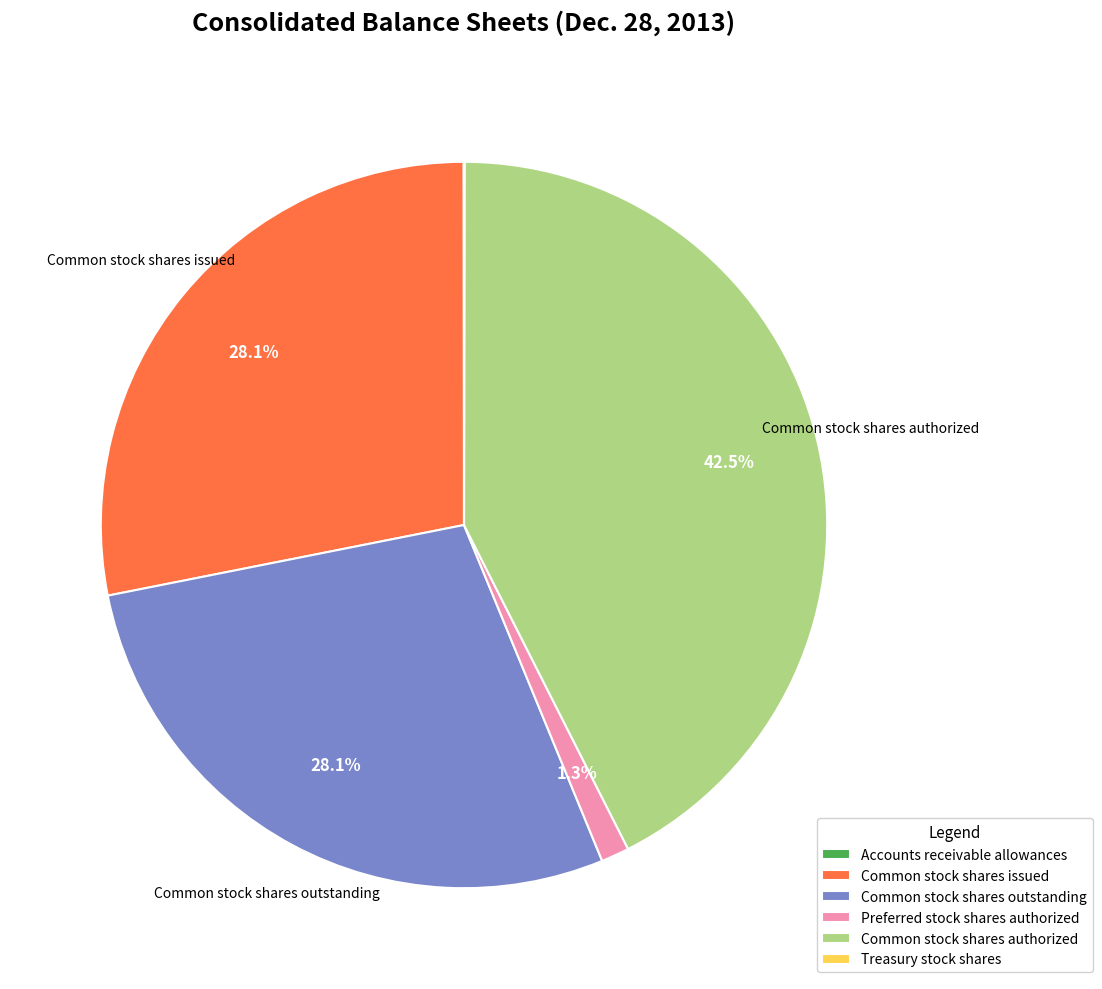

Which slice is the largest?

Common stock shares authorized